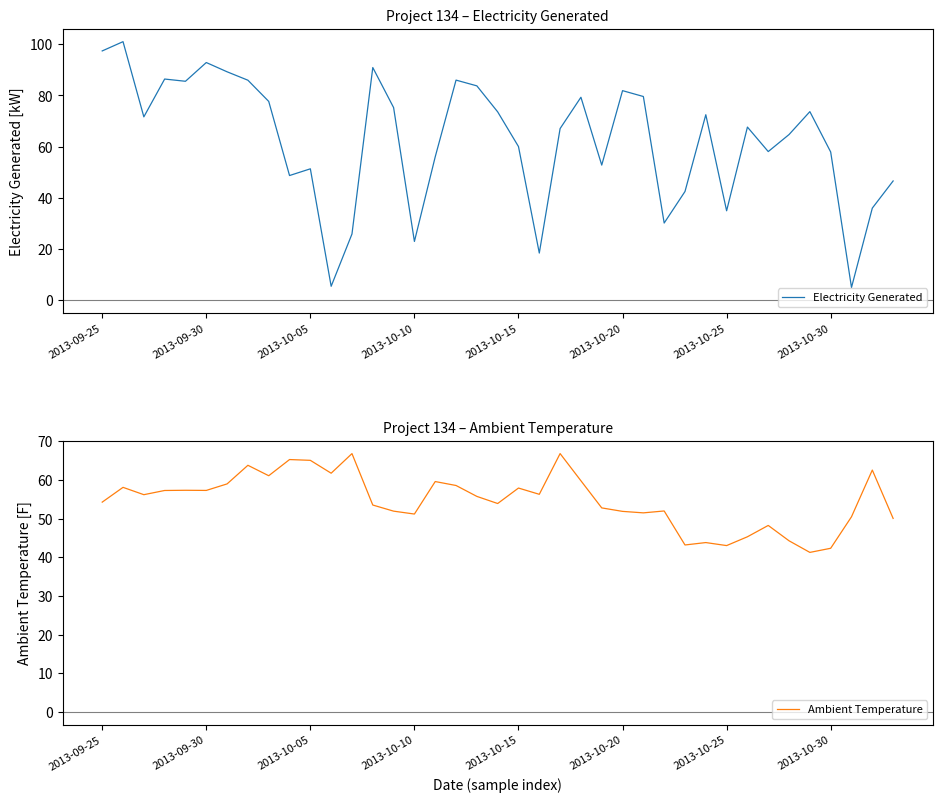

What is the highest value of the Ambient Temperature series?

66.8